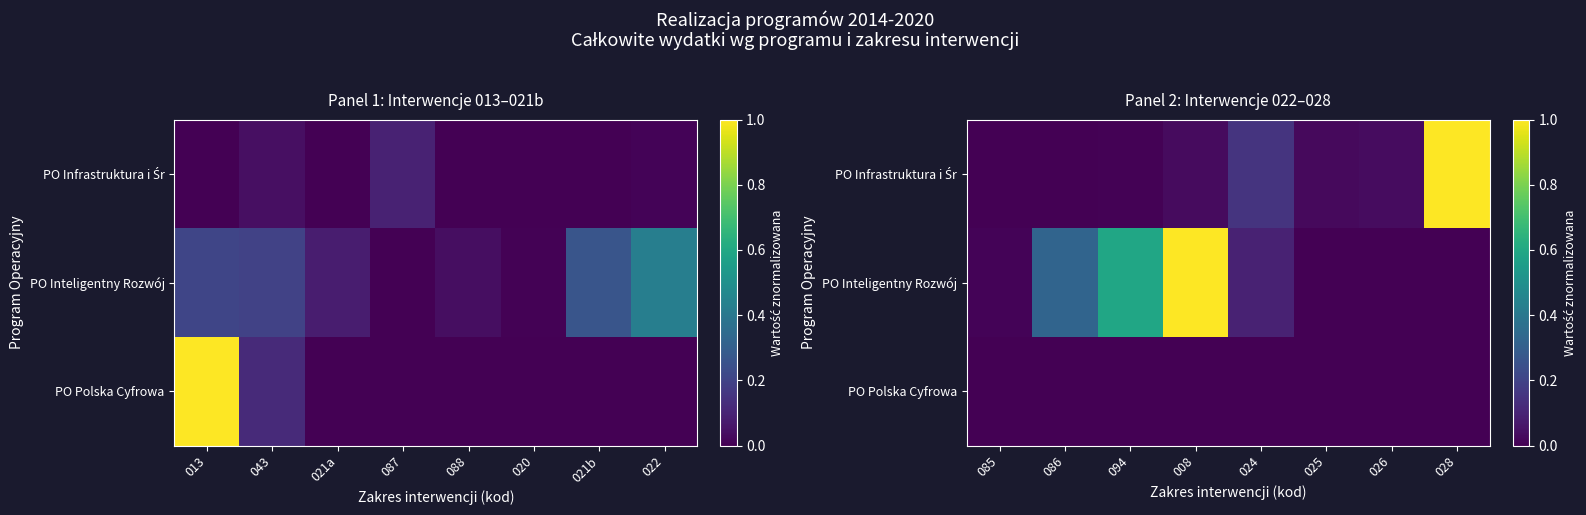

How many values in the PO Infrastruktura i Śr series exceed 0?

7